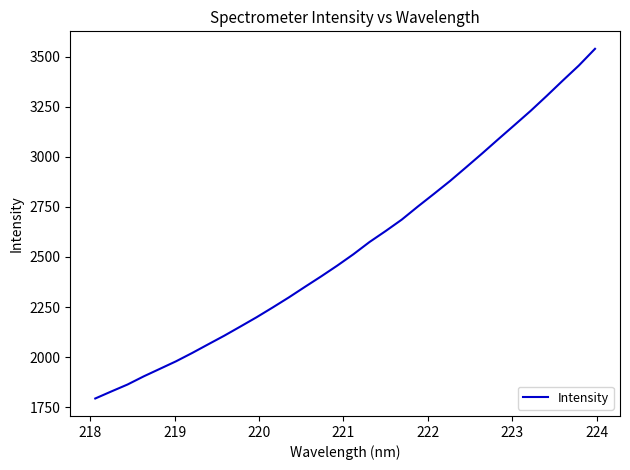

What is the greatest value displayed?

3539.3